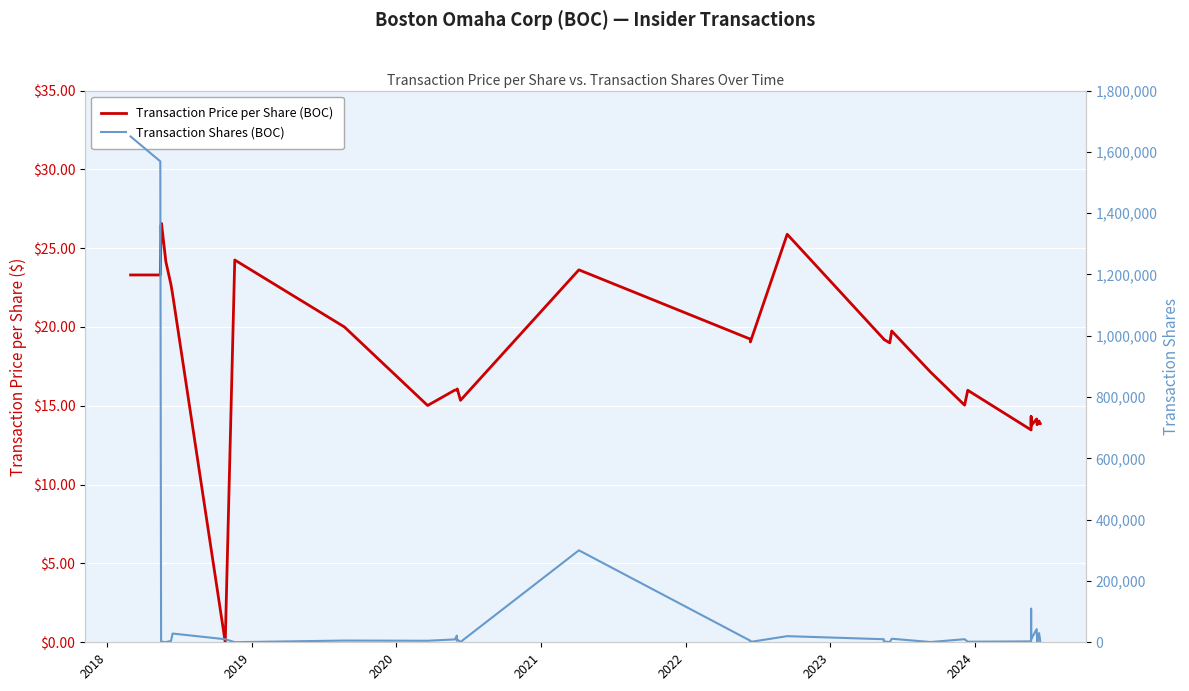

How many values in Transaction Price per Share (BOC) are above zero?

39